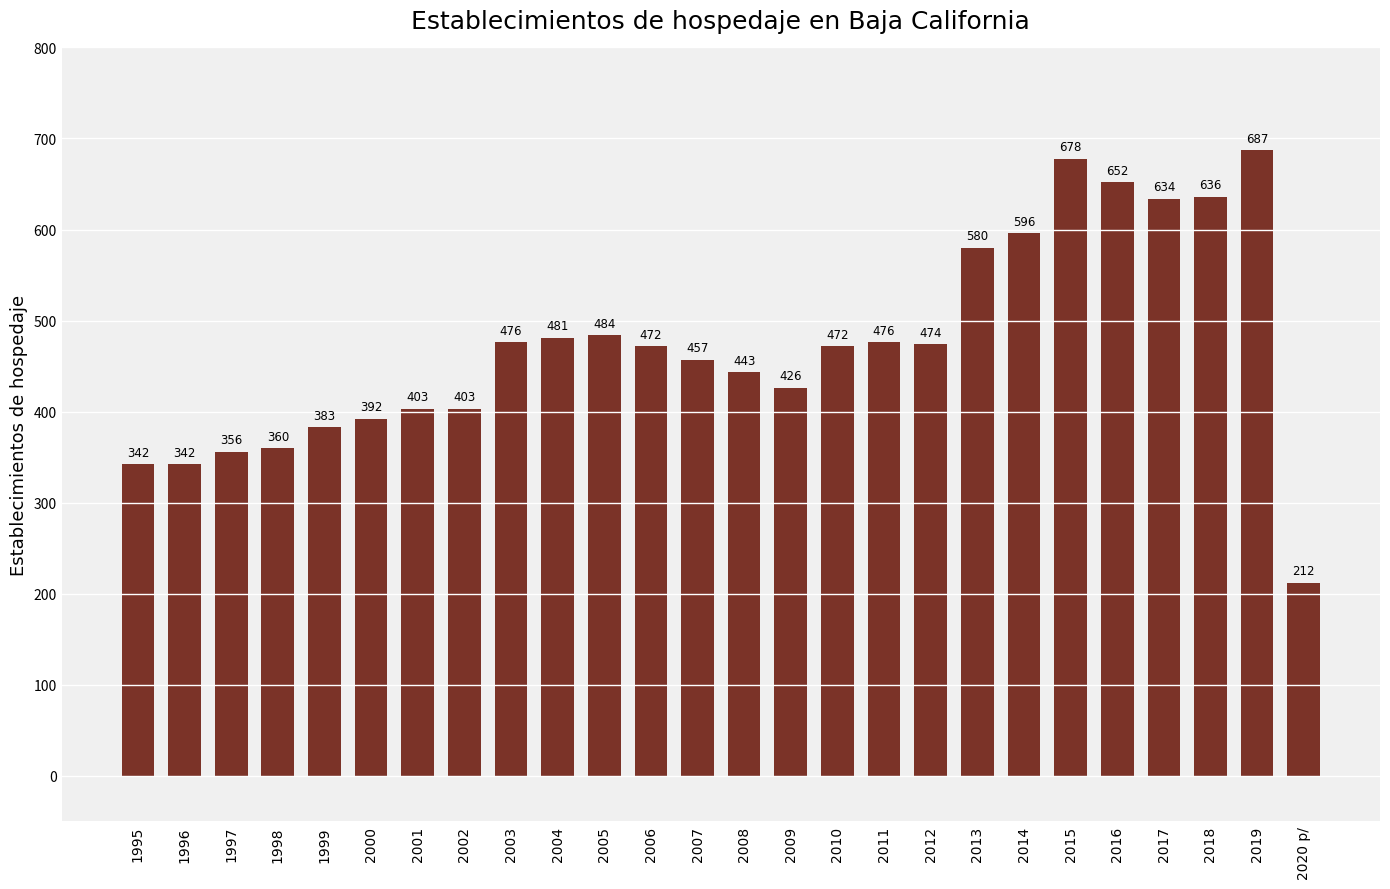

What is the difference between the second highest and second lowest values?

336